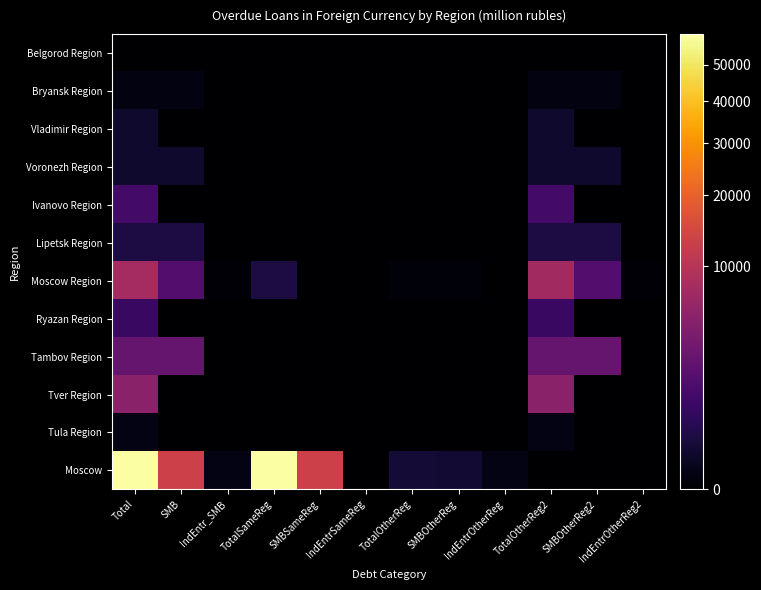

What is the total value across all series at SMB?

17911